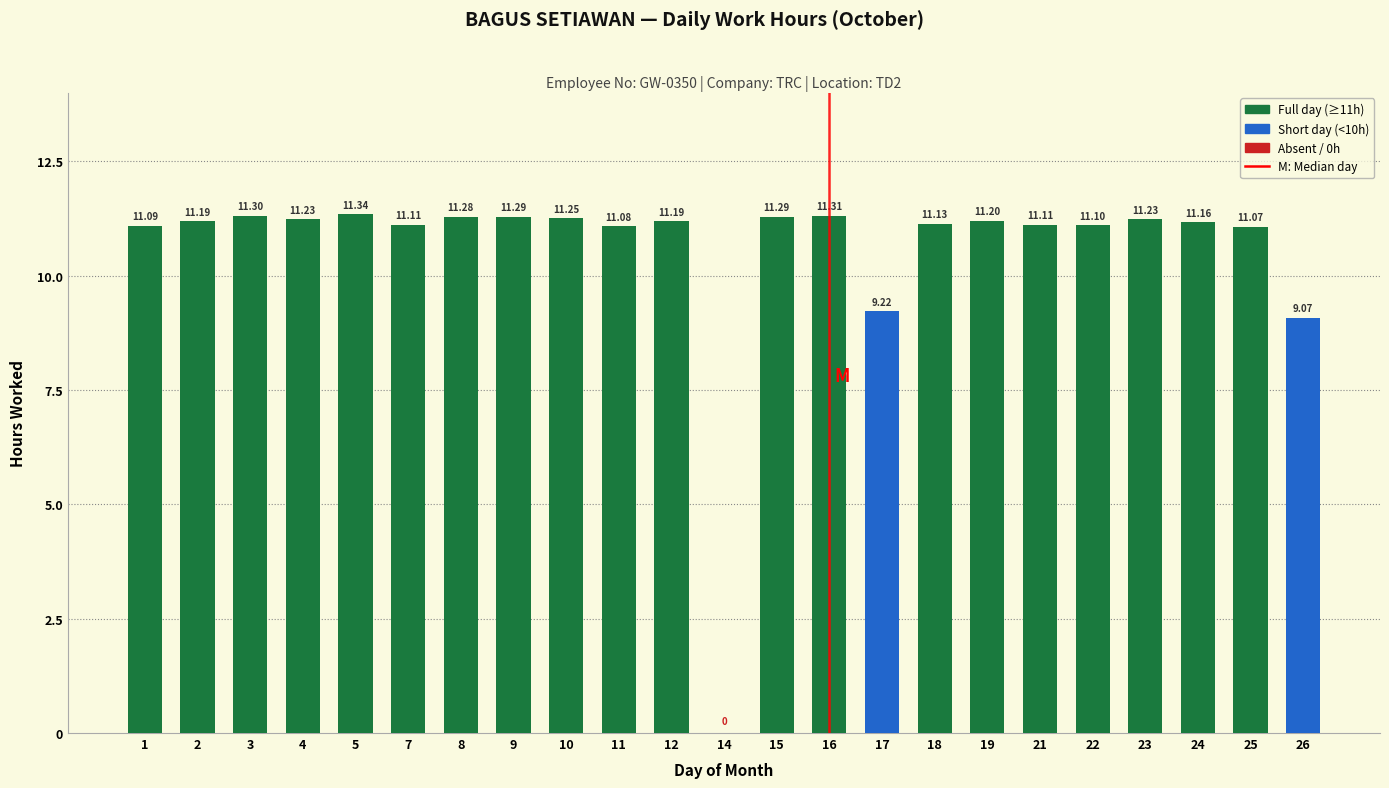

True or false: the data shows 9.2 at 17.

True